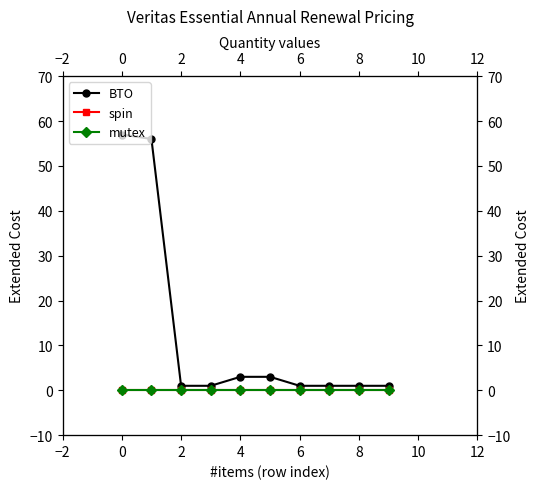

True or false: mutex and spin intersect in this chart.

False